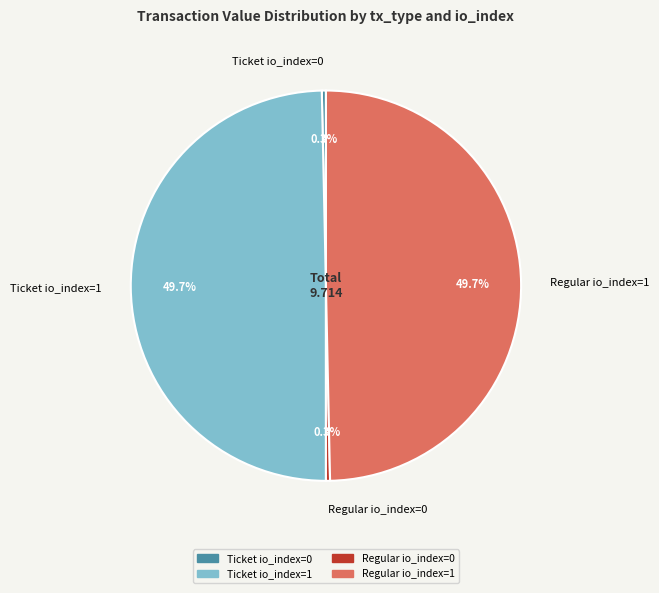

To the nearest percent, what is the combined percentage of Regular io_index=1 and Ticket io_index=1?

99%